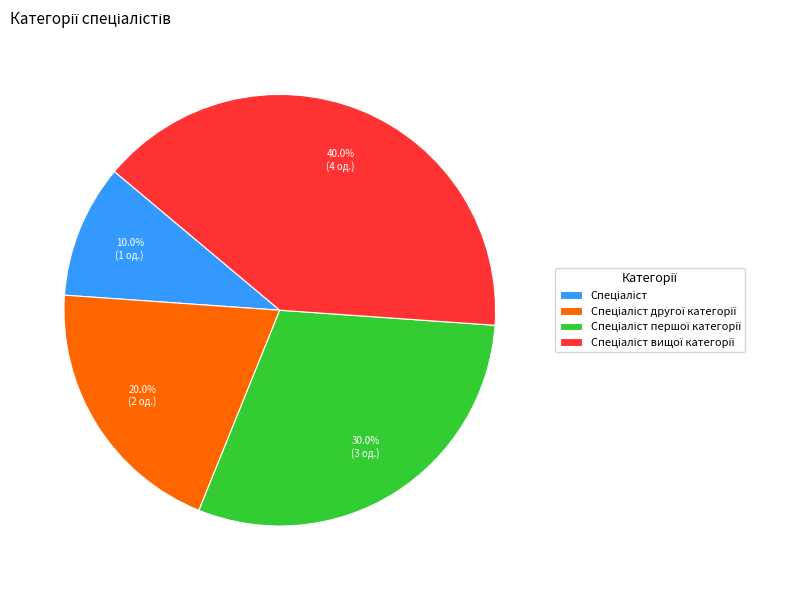

Does any single category account for the majority?

No